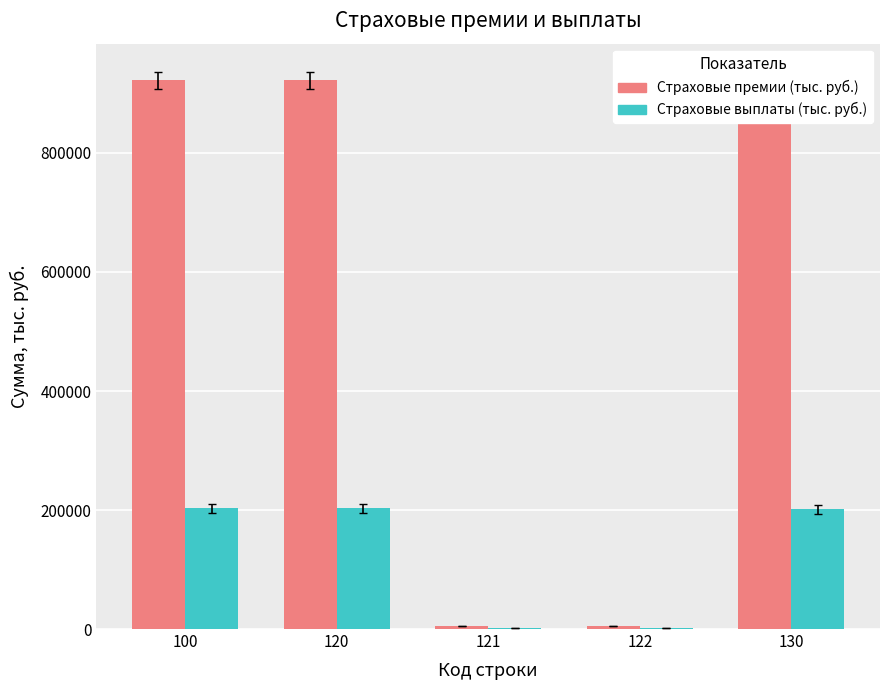

What is the sum of all Страховые премии (тыс. руб.) values?

2770587.7